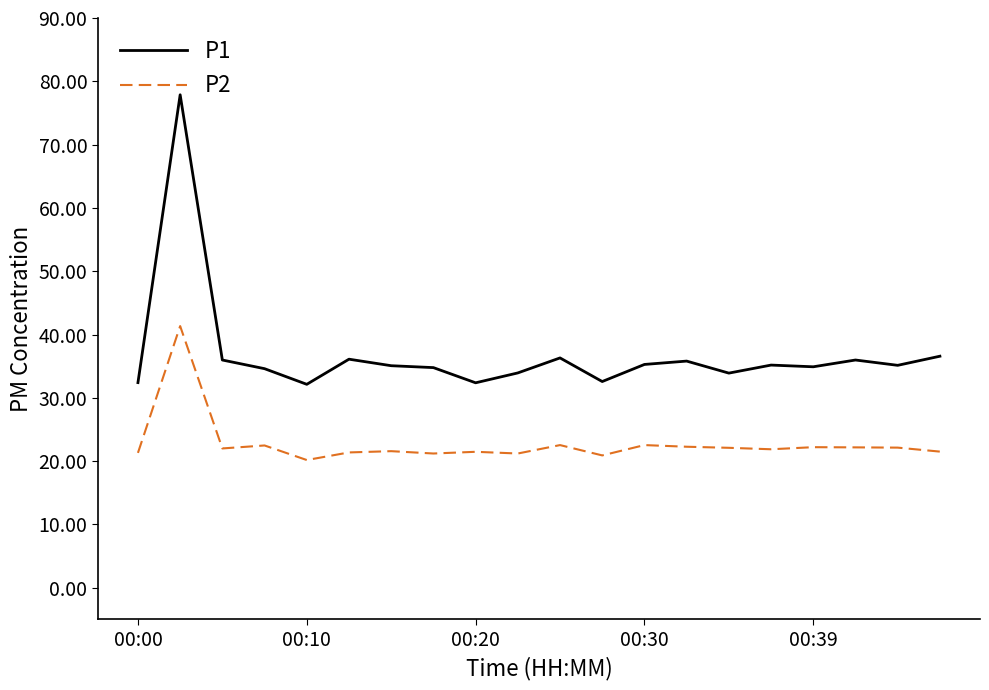

Which series has the largest total across all categories?

P1